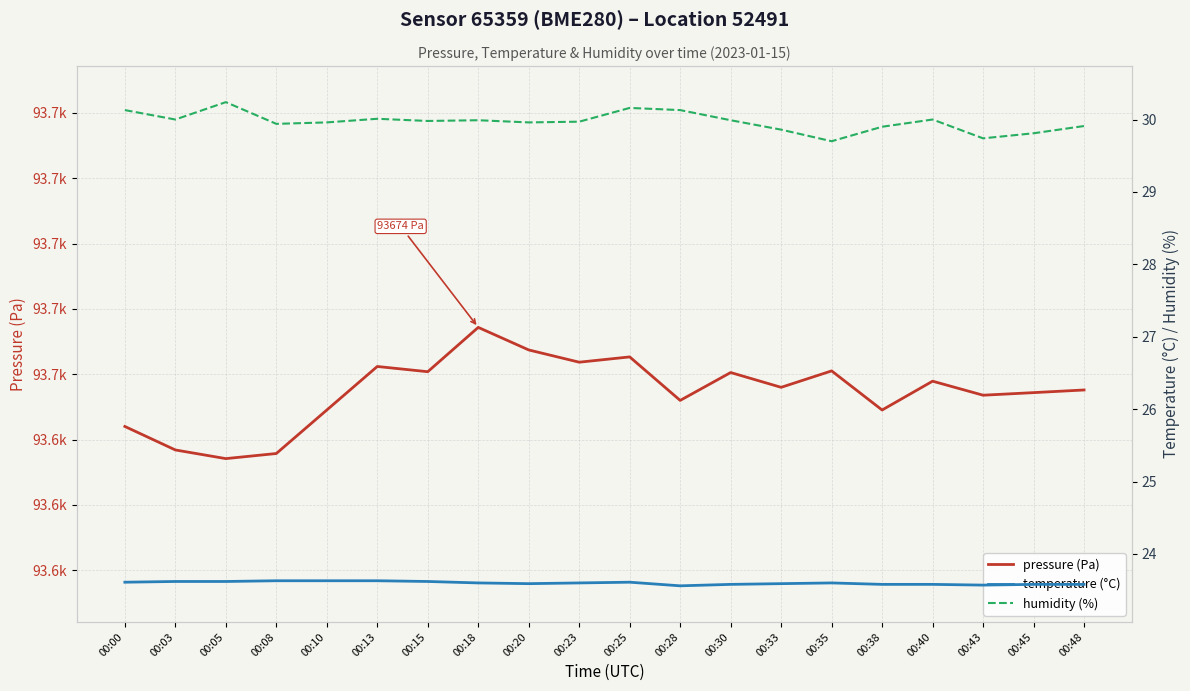

What is the value of the pressure (Pa) point at the 5th from the left?

93649.1